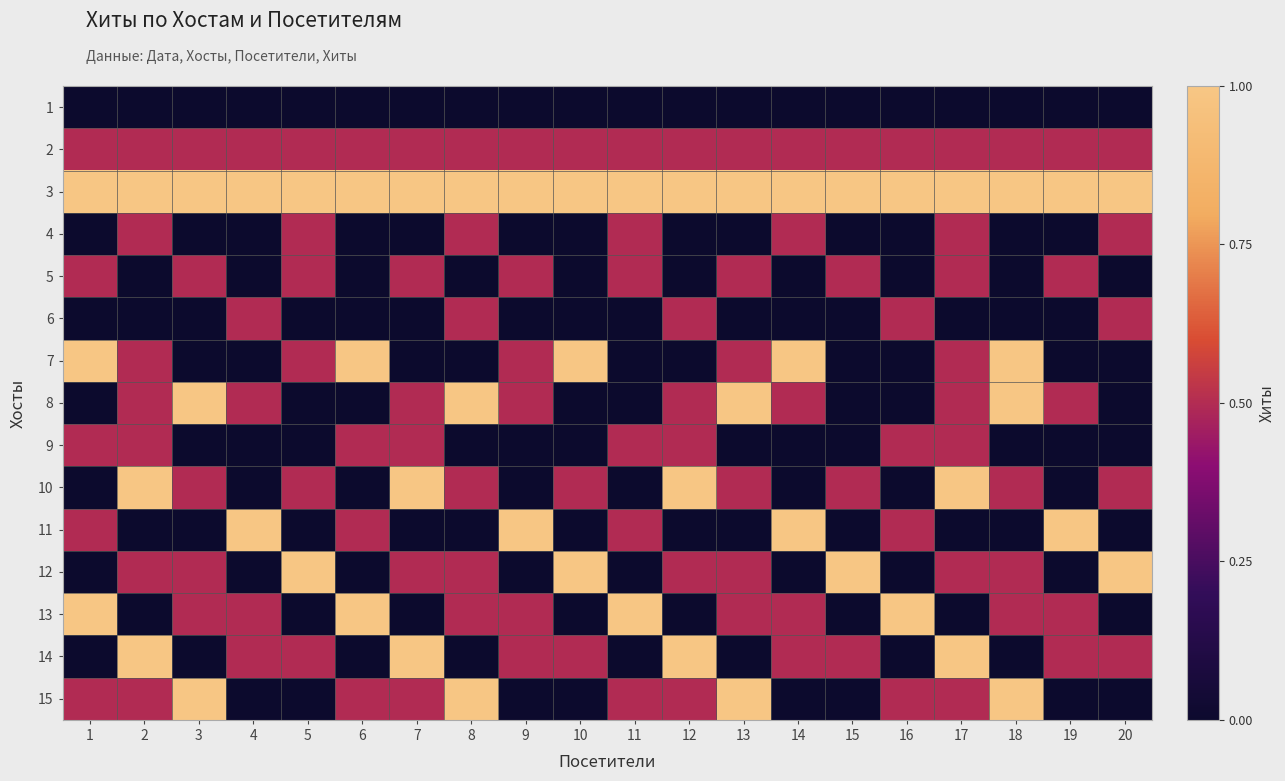

At which category is the sum across all series the highest?

17